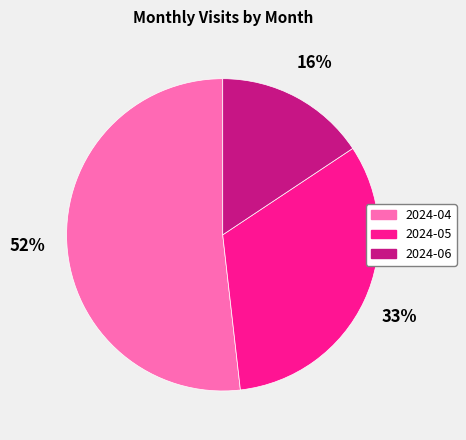

Which category has the smallest portion of the pie?

2024-06